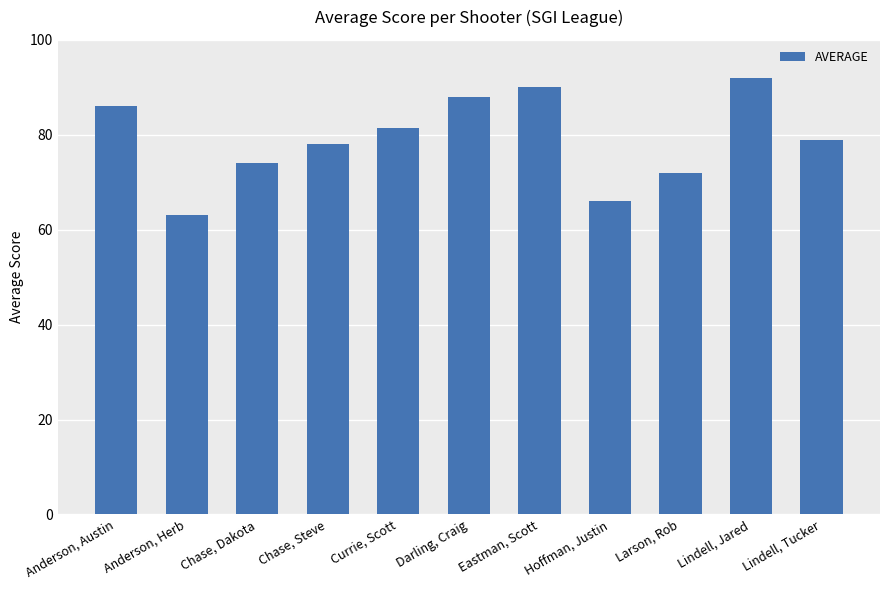

What is the label of the 10th bar from the left?

Lindell, Jared